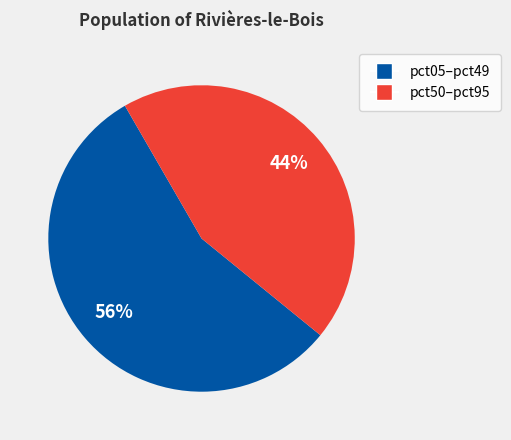

Is there any slice that represents more than half of the pie?

Yes